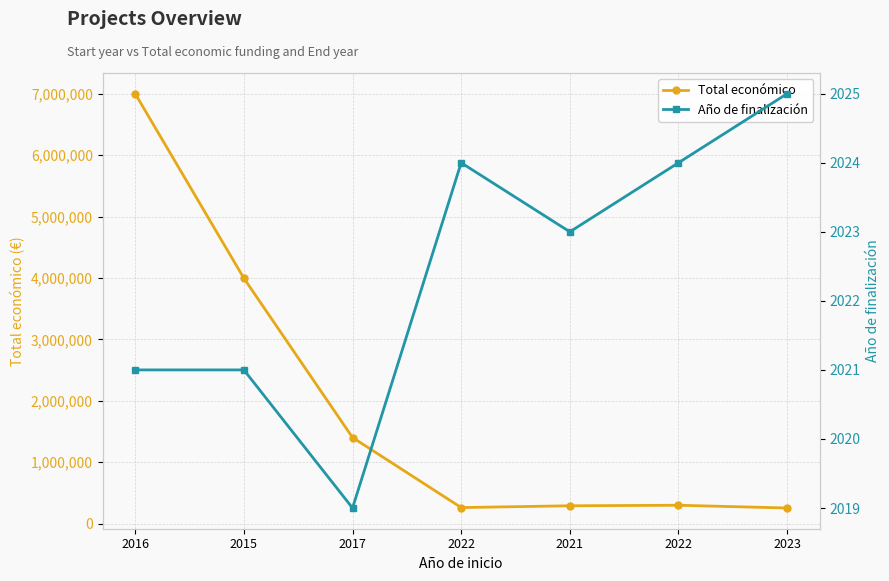

Which series has the widest spread of values?

Total económico